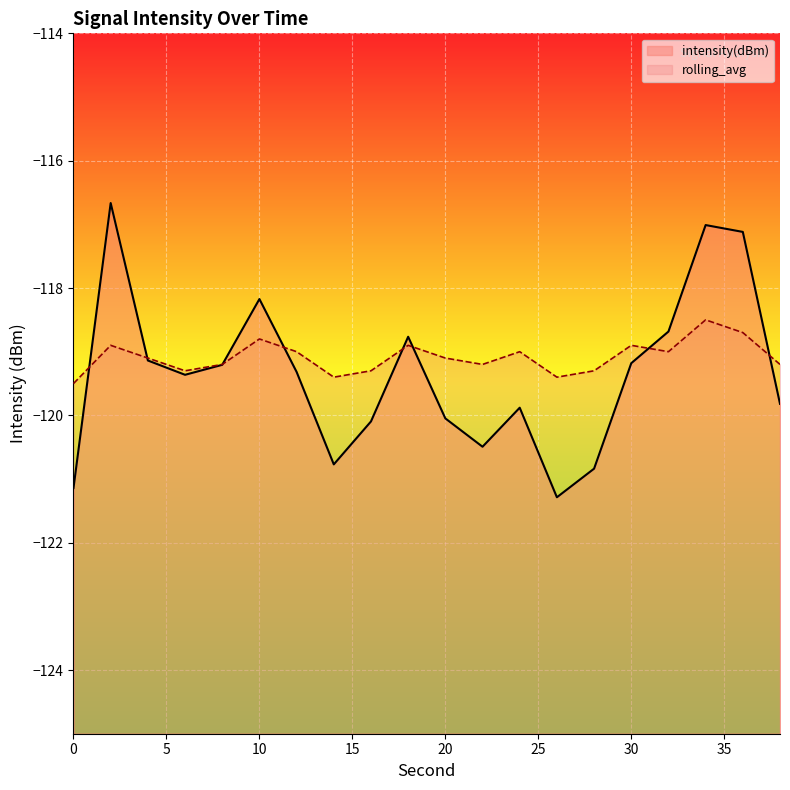

What is the total value across all series at 6?

-238.7